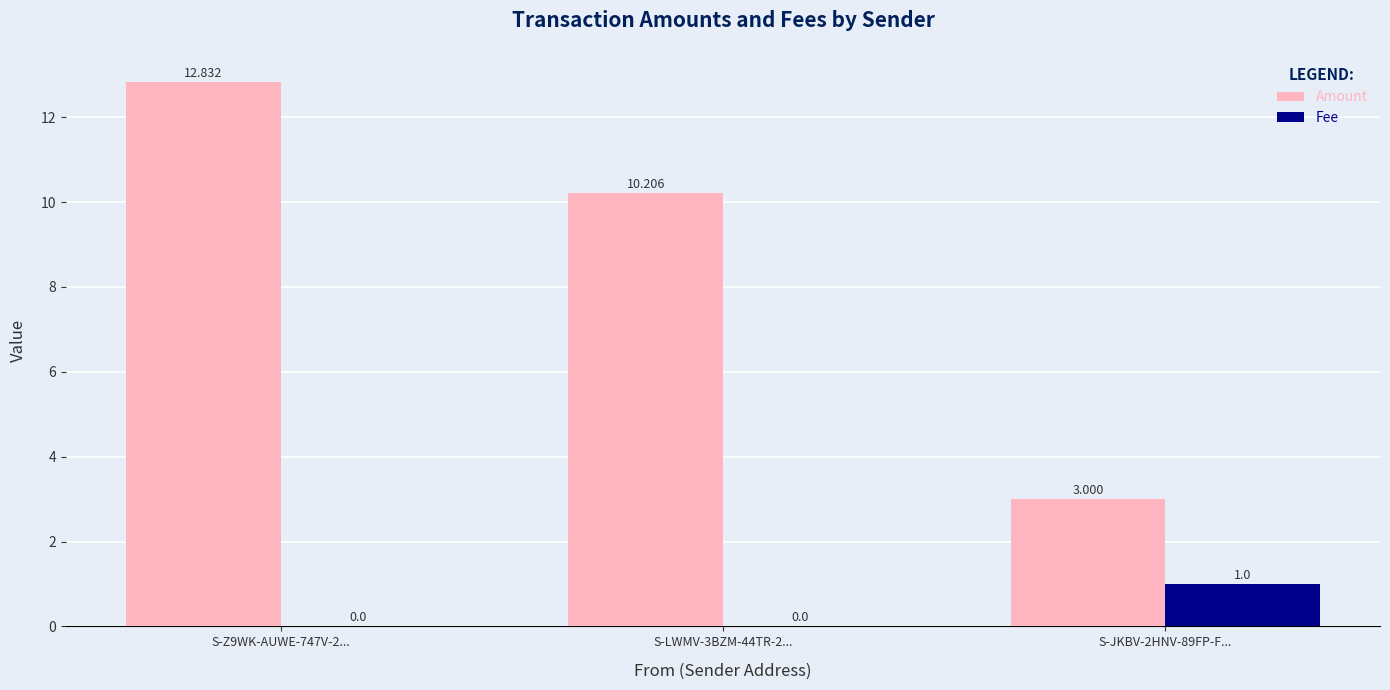

Is the value of Amount at S-Z9WK-AUWE-747V-2... greater than the value of Fee at S-JKBV-2HNV-89FP-F...?

Yes